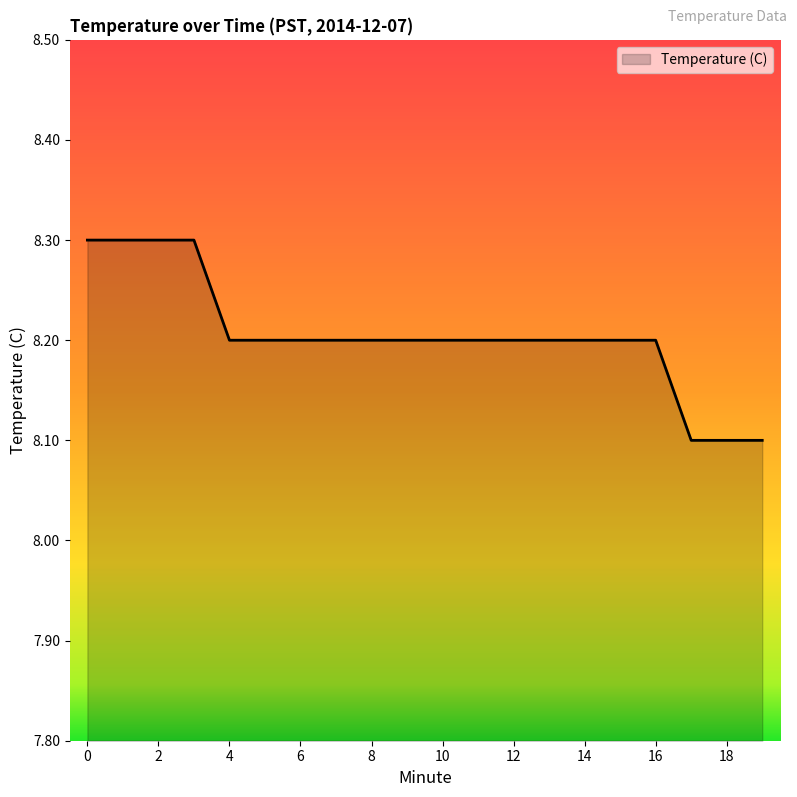

What is the greatest value displayed?

8.3